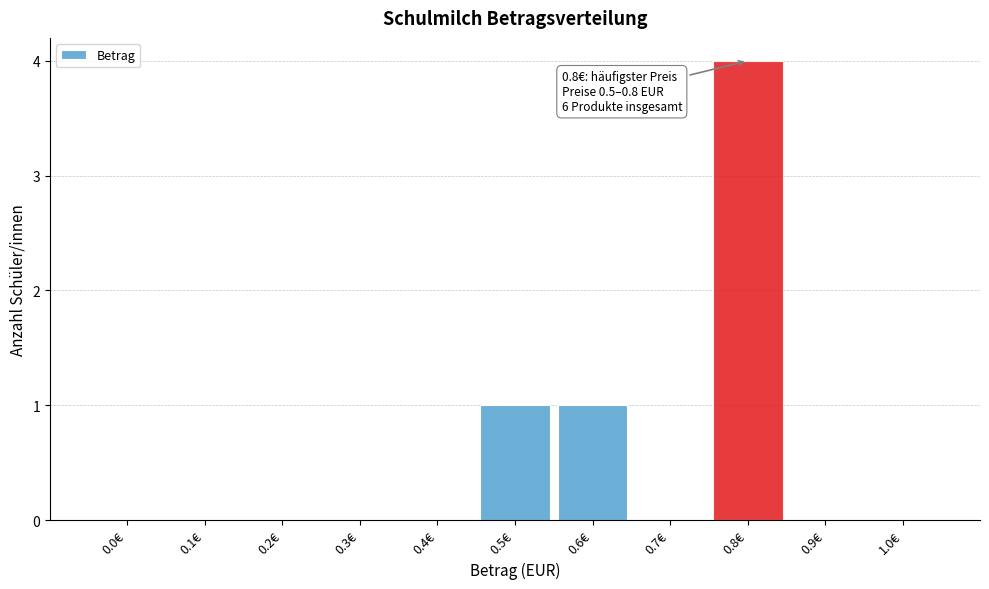

Reading right to left, transcribe all the data shown in this chart.

1.0€=0	0.9€=0	0.8€=4	0.7€=0	0.6€=1	0.5€=1	0.4€=0	0.3€=0	0.2€=0	0.1€=0	0.0€=0